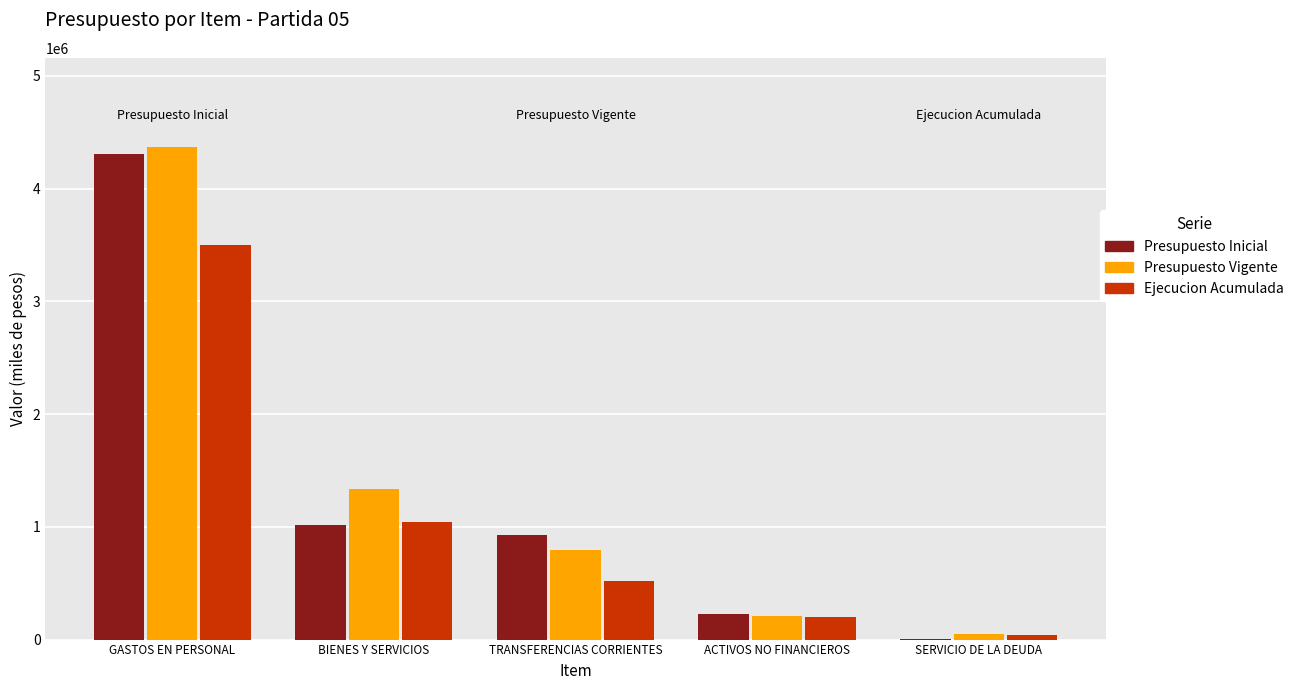

Does the chart contain stacked bars?

No